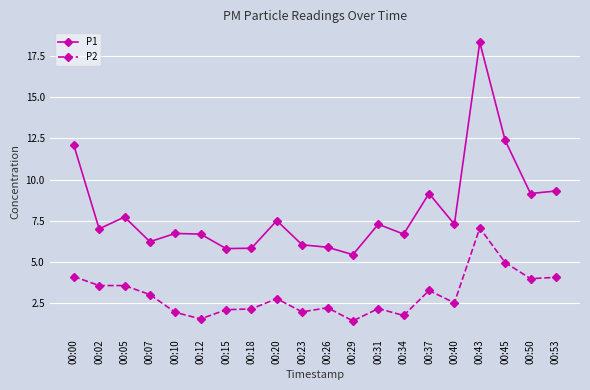

At which category is the sum across all series the highest?

00:43